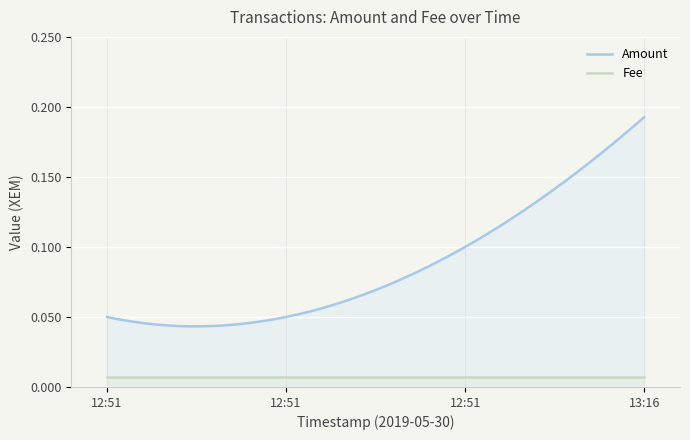

At how many categories does at least one series exceed 0?

300